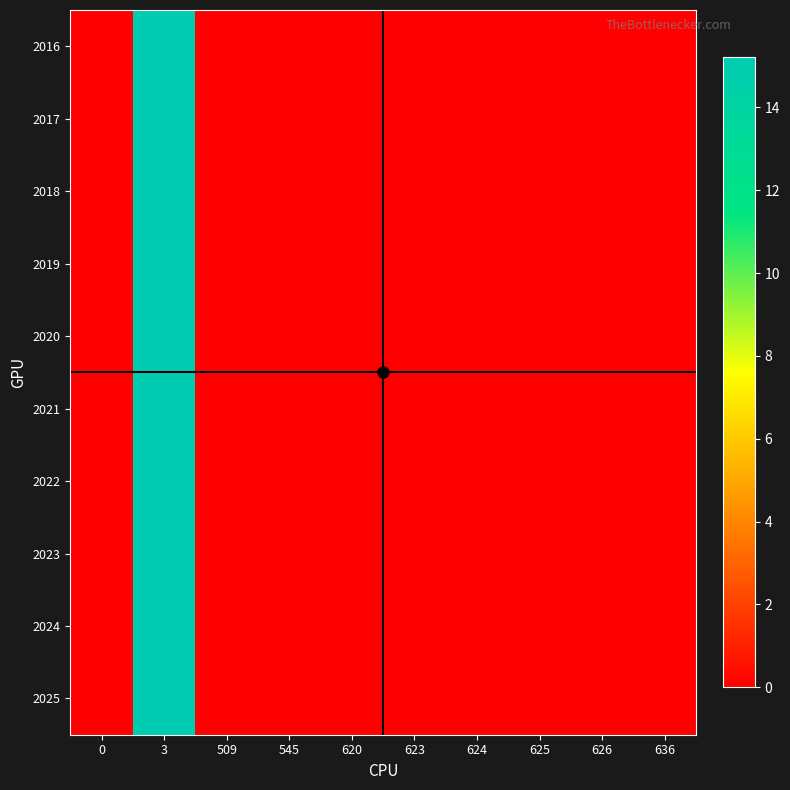

Which series has the largest total across all categories?

2016